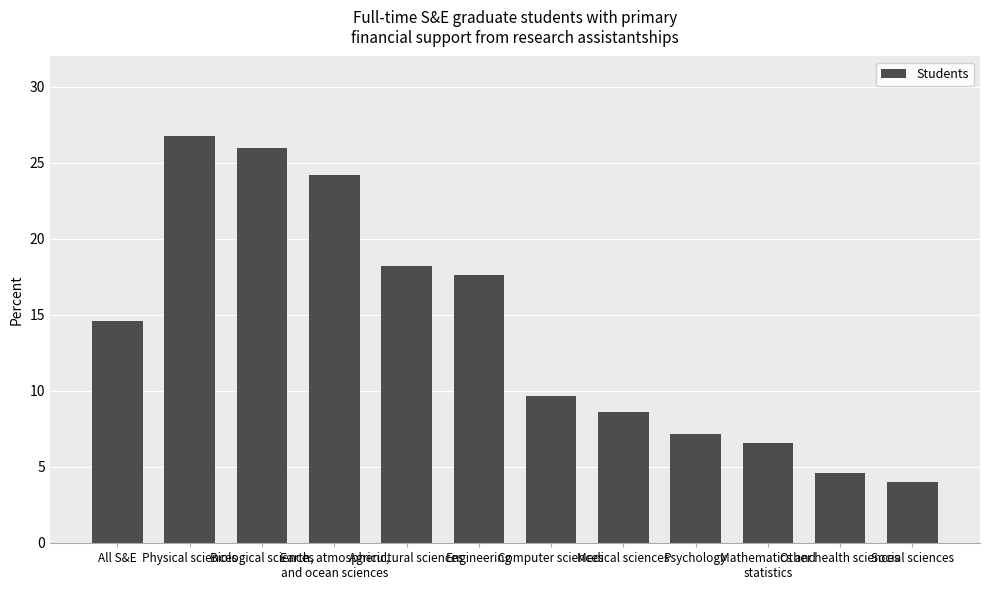

List the labels in order of value, largest first.

Physical sciences, Biological sciences, Earth, atmospheric,
and ocean sciences, Agricultural sciences, Engineering, All S&E, Computer sciences, Medical sciences, Psychology, Mathematics and
statistics, Other health sciences, Social sciences